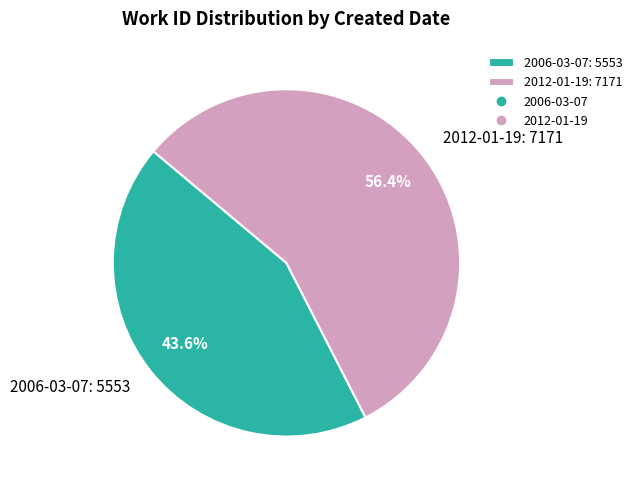

How many slices are in this pie chart?

2